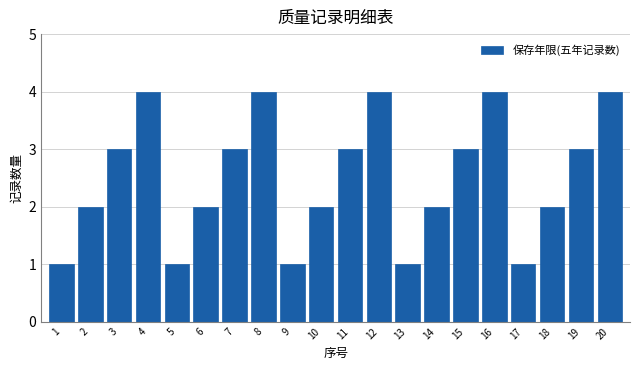

Reading left to right, list all the values displayed in this chart.

1	2	3	4	1	2	3	4	1	2	3	4	1	2	3	4	1	2	3	4